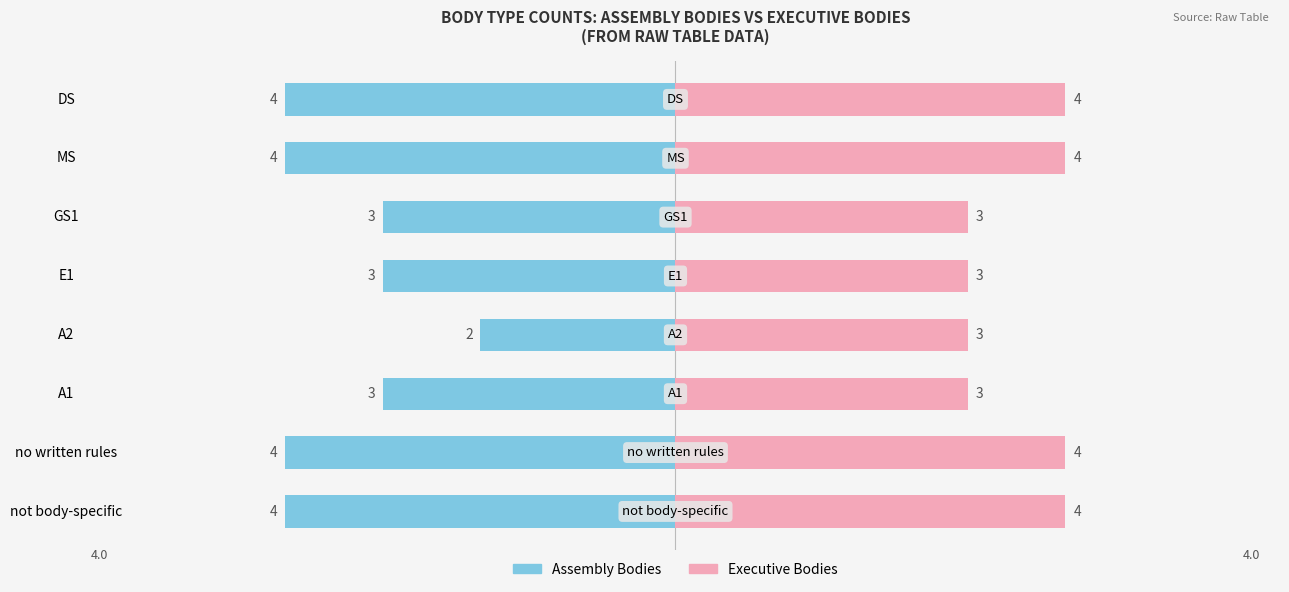

What is the average value of the Executive Bodies series?

4